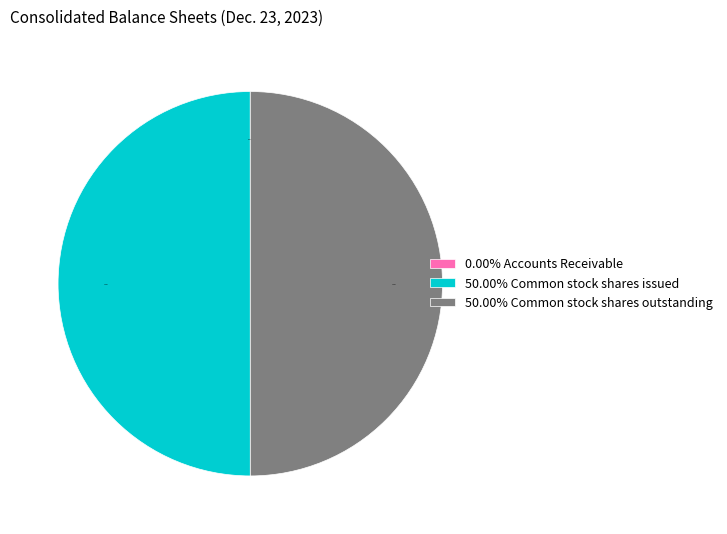

What is the ratio of the value at 50.00% Common stock shares issued to the value at 50.00% Common stock shares outstanding?

1.0